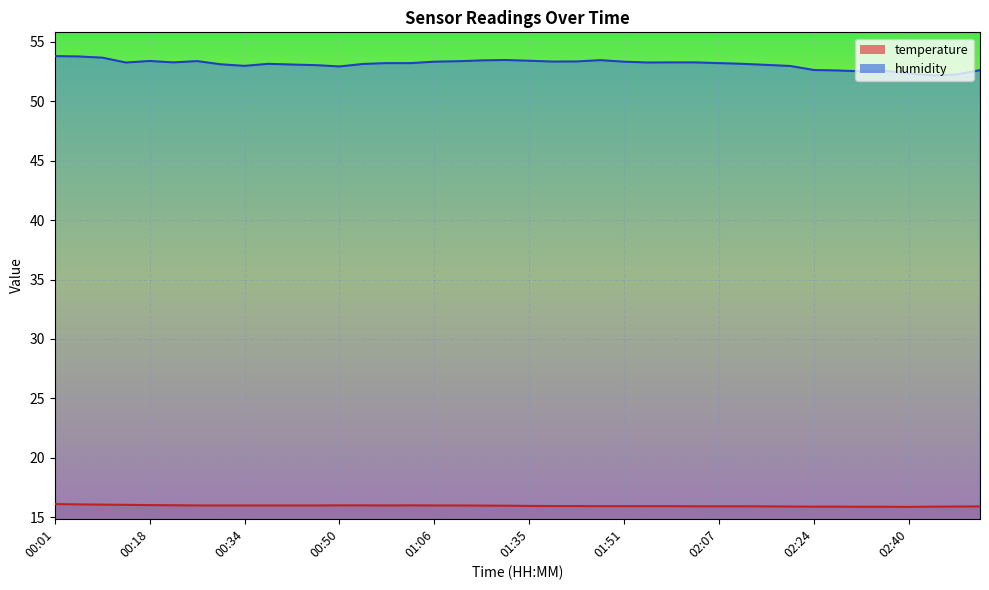

Which series has the widest spread of values?

humidity